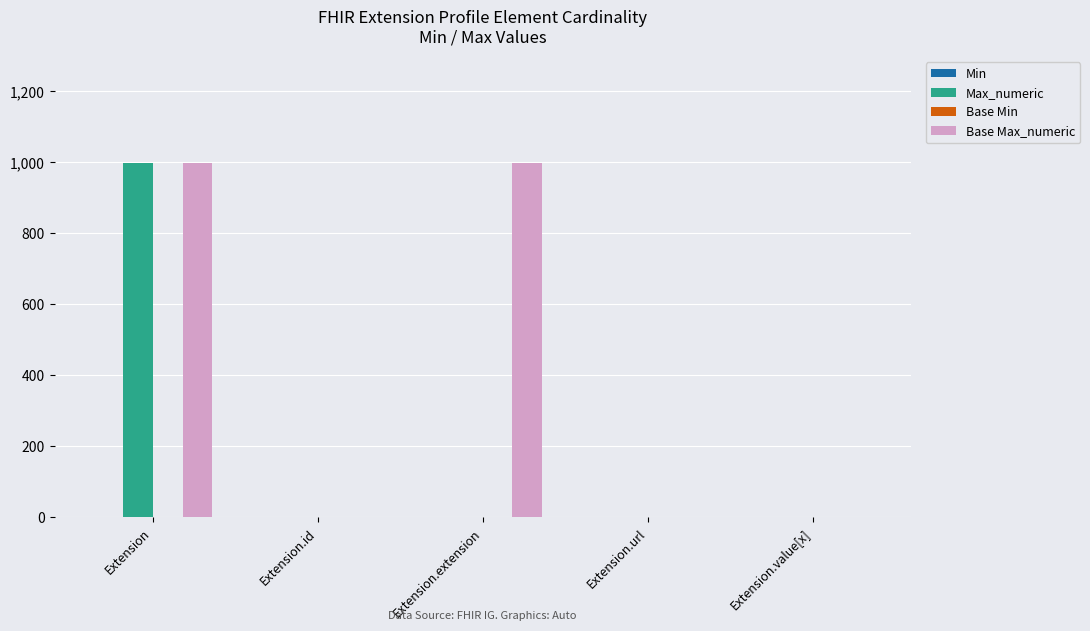

Count the number of data series in this chart.

4